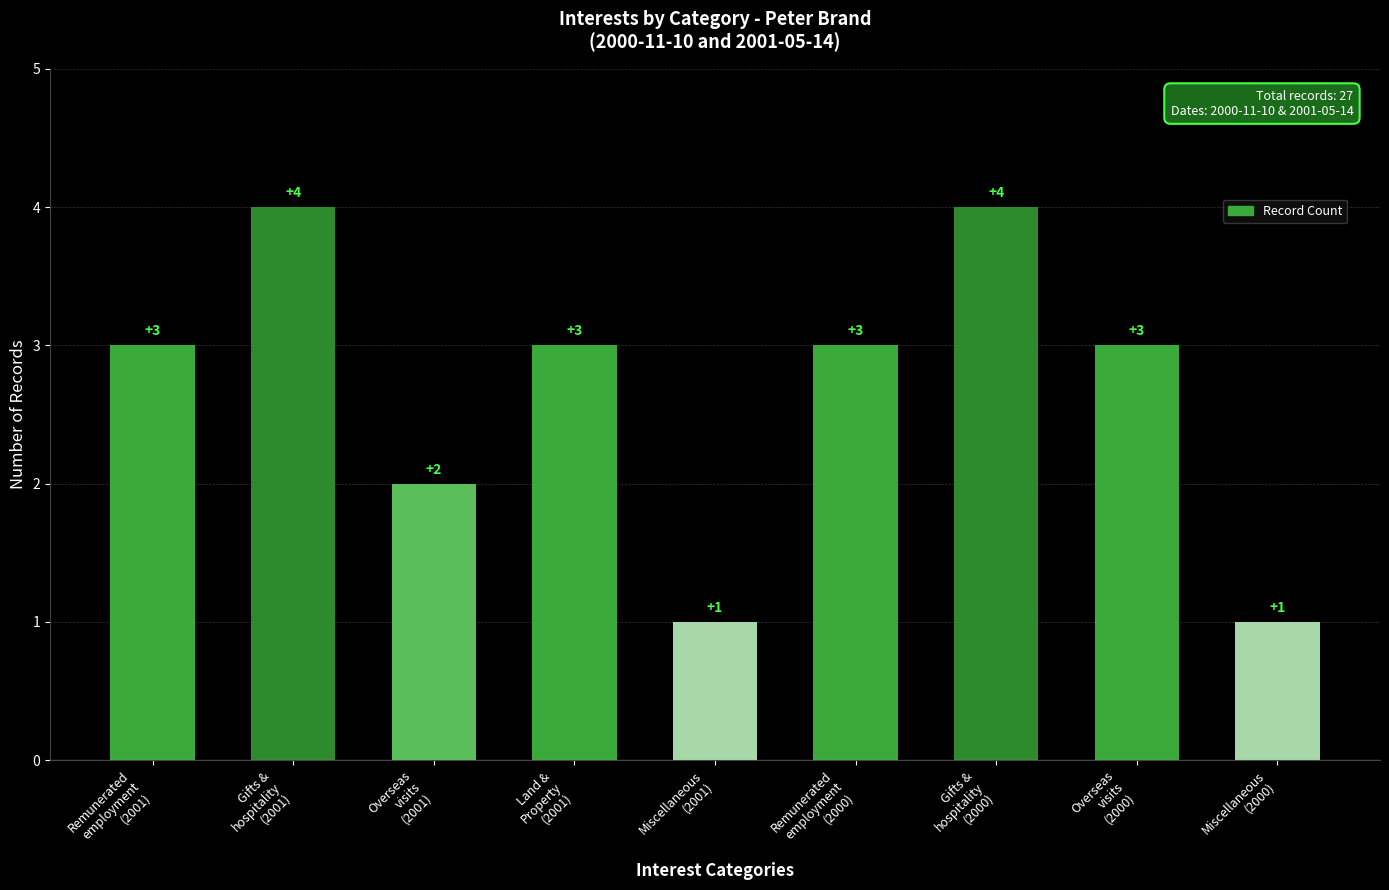

What is the maximum value shown in the chart?

4